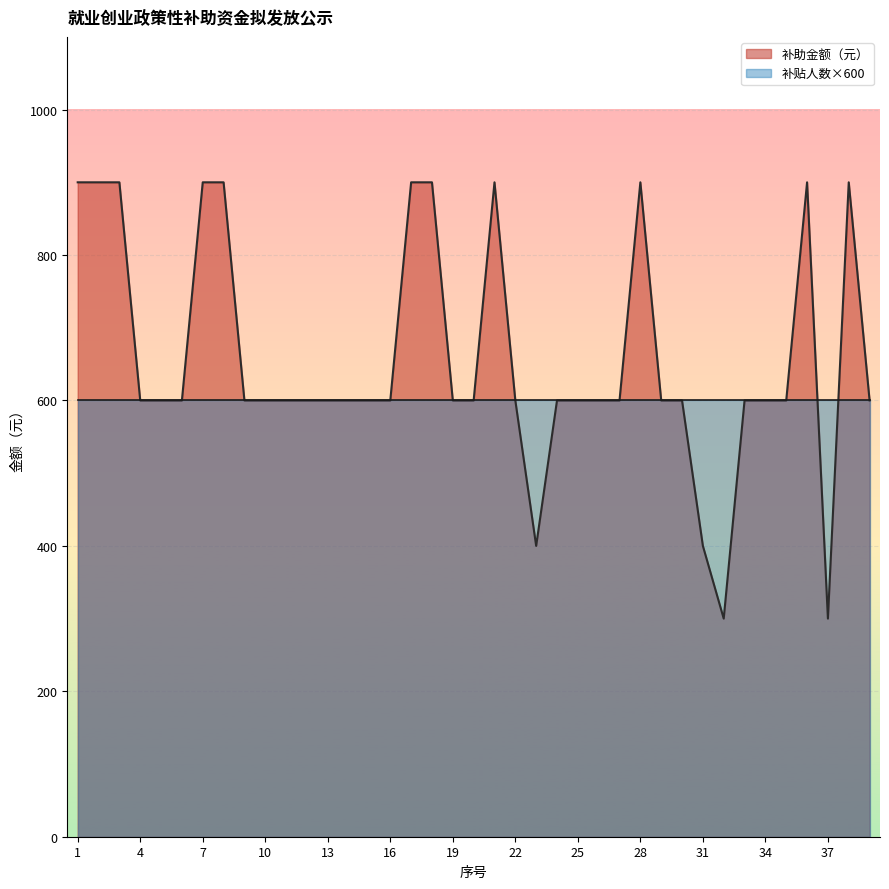

Between 10 and 9, which is larger?

10